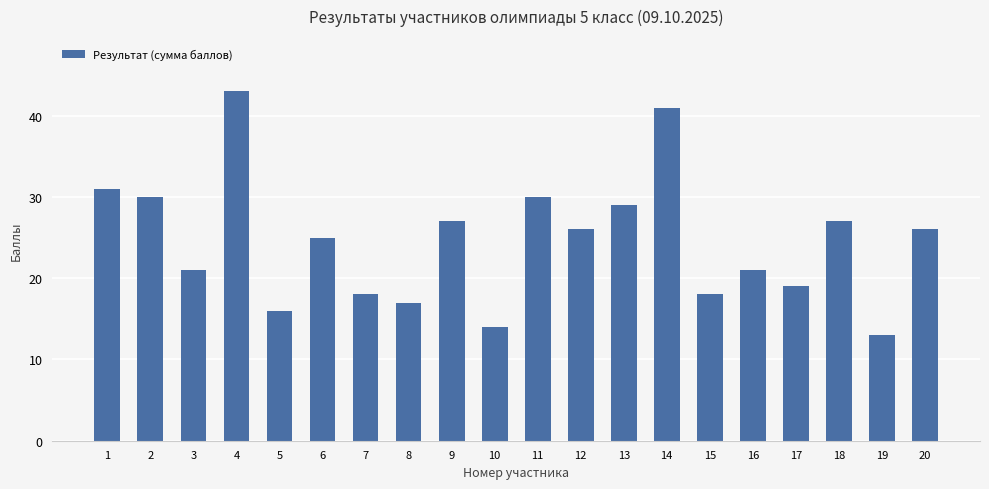

The chart shows a value of 31 at 1. True or false?

True